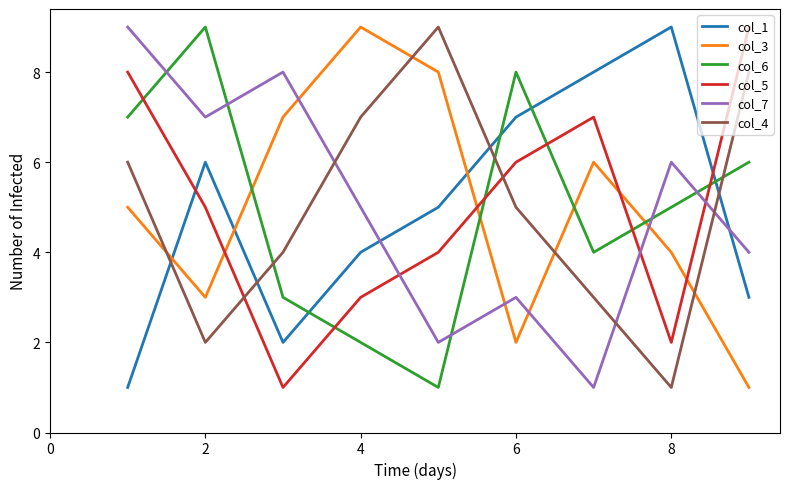

After their last crossing, which series has the higher values: col_5 or col_4?

col_5